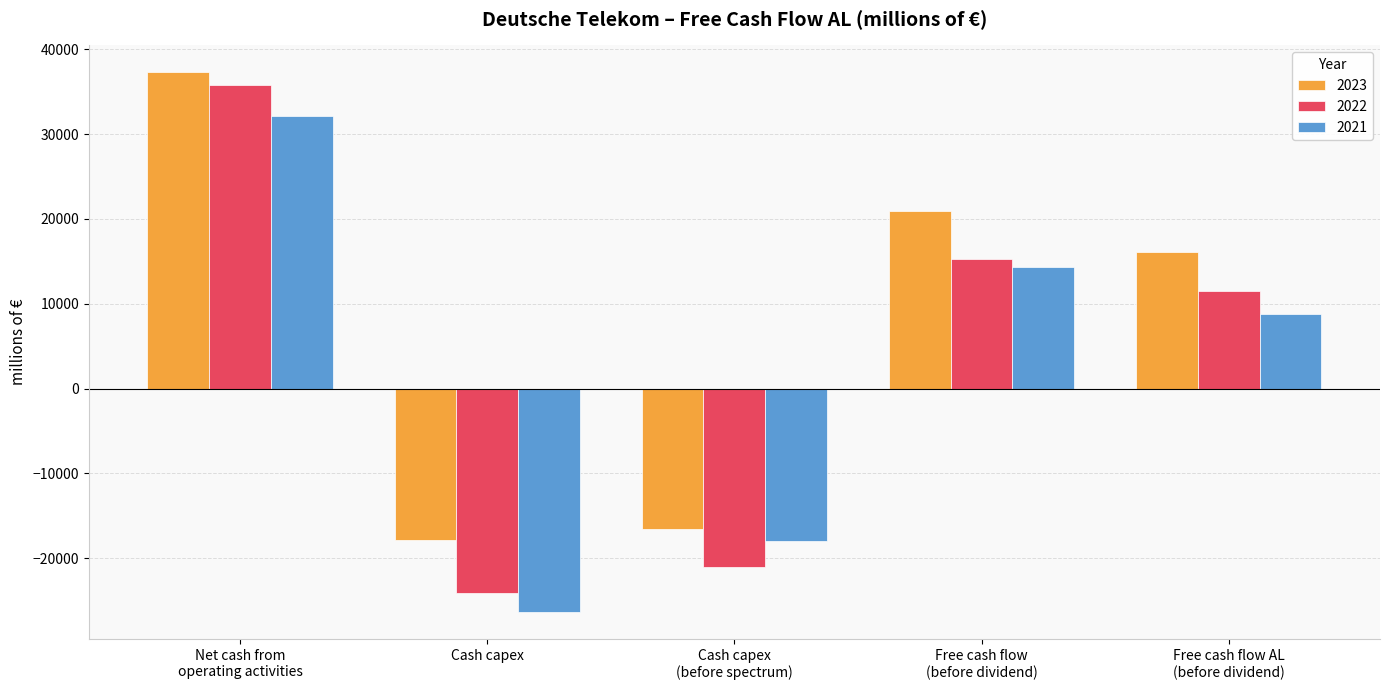

What are all the series names shown in the legend?

2023, 2022, 2021